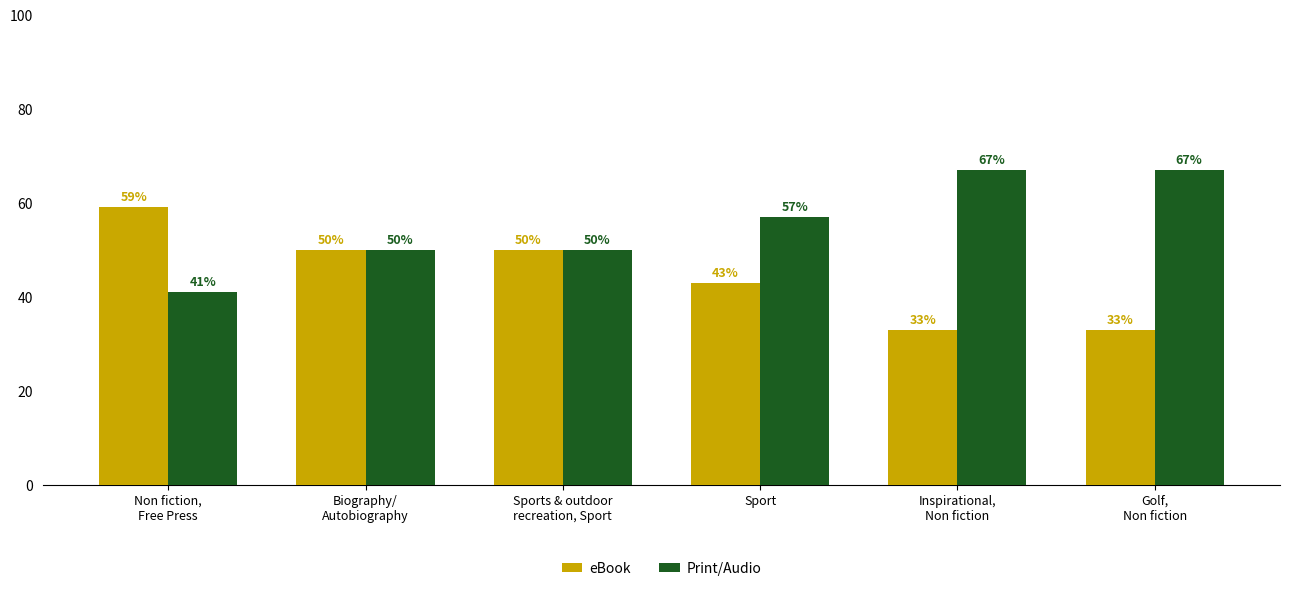

What is the maximum value shown in the chart?

67